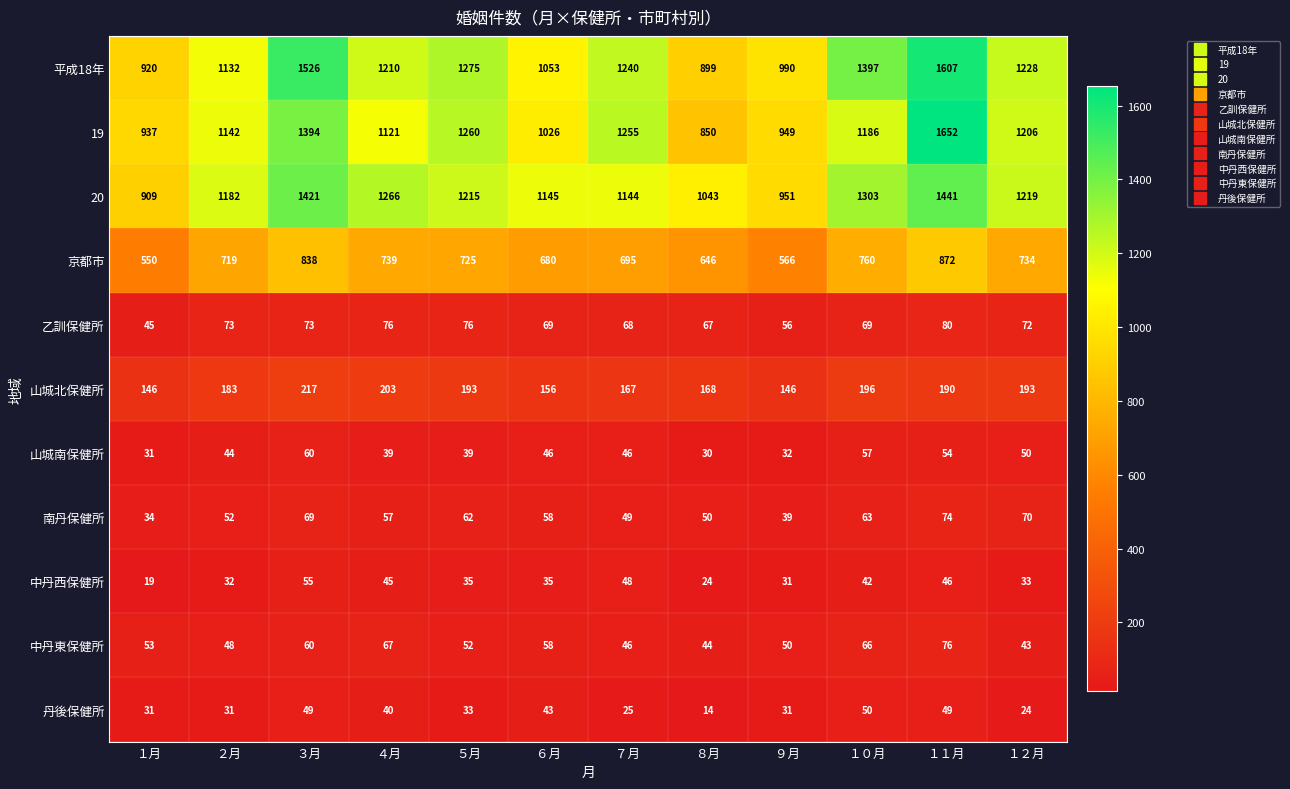

Between ４月 and １１月, which series saw the biggest shift?

19